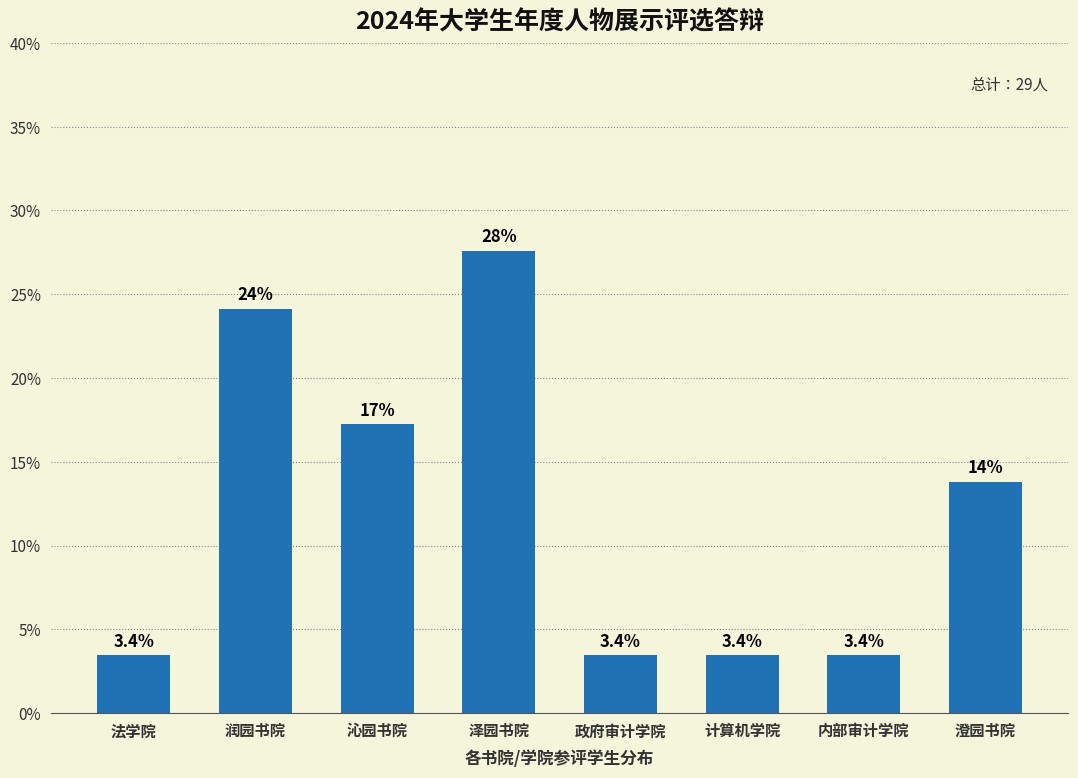

Reading left to right, list all the values displayed in this chart.

3.4	24.1	17.2	27.6	3.4	3.4	3.4	13.8